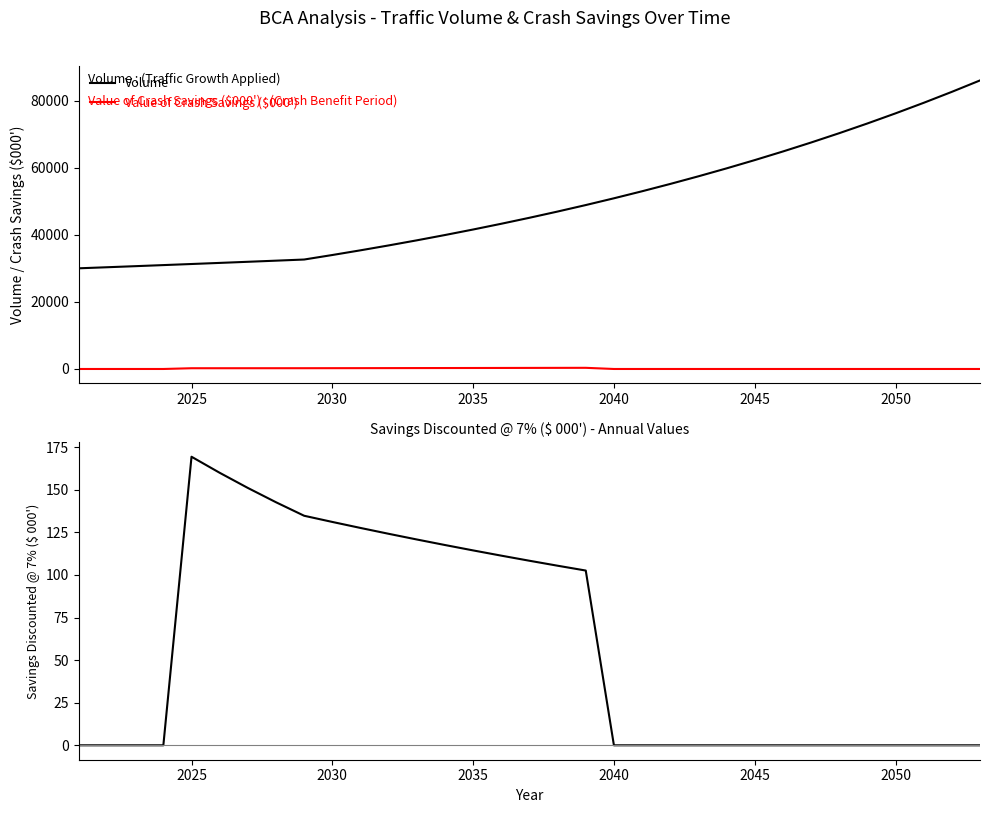

What is the highest value of the Savings Discounted @ 7% ($ 000') series?

169.4